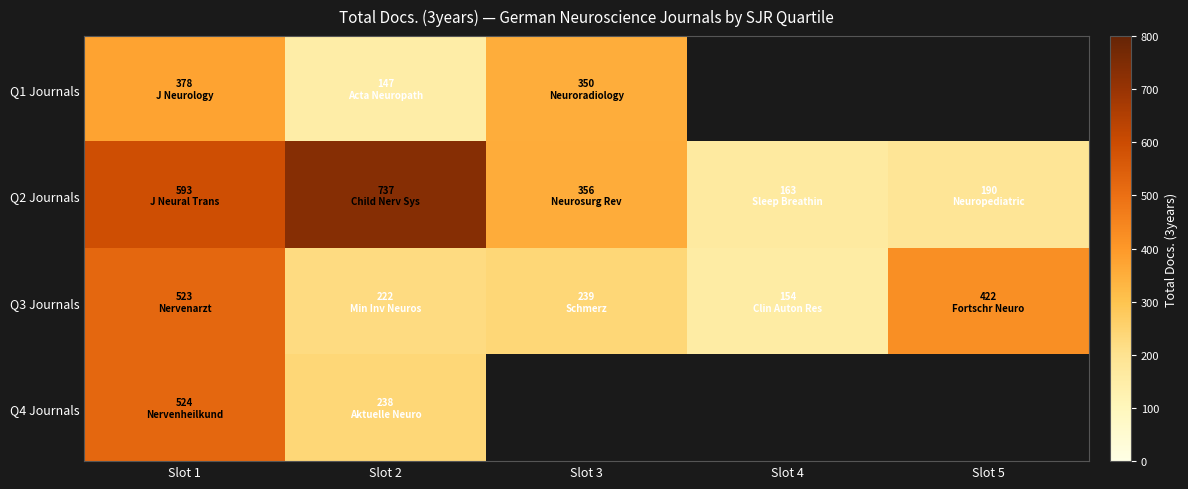

At which label does Q3 Journals reach its peak?

Slot 1